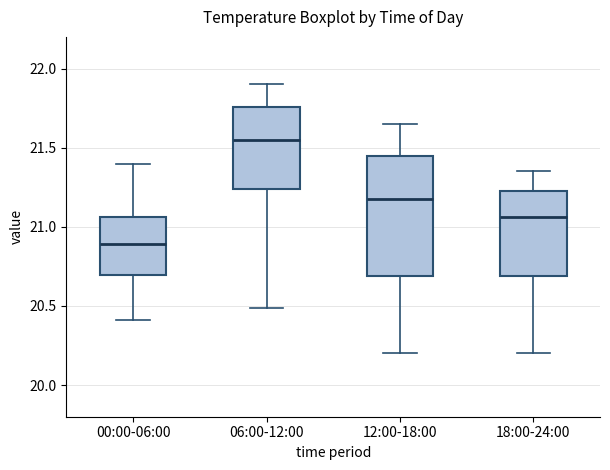

Reading left to right, read every box against the y-axis: the position of its median line, the range the box covers, and the ends of its whiskers. The values are not printed on the chart, so give them approximately, as read against the axis.

00:00-06:00: median 20.90, box 20.70 to 21.05, whiskers 20.40 to 21.40
06:00-12:00: median 21.55, box 21.25 to 21.75, whiskers 20.50 to 21.90
12:00-18:00: median 21.20, box 20.70 to 21.45, whiskers 20.20 to 21.65
18:00-24:00: median 21.05, box 20.70 to 21.25, whiskers 20.20 to 21.35